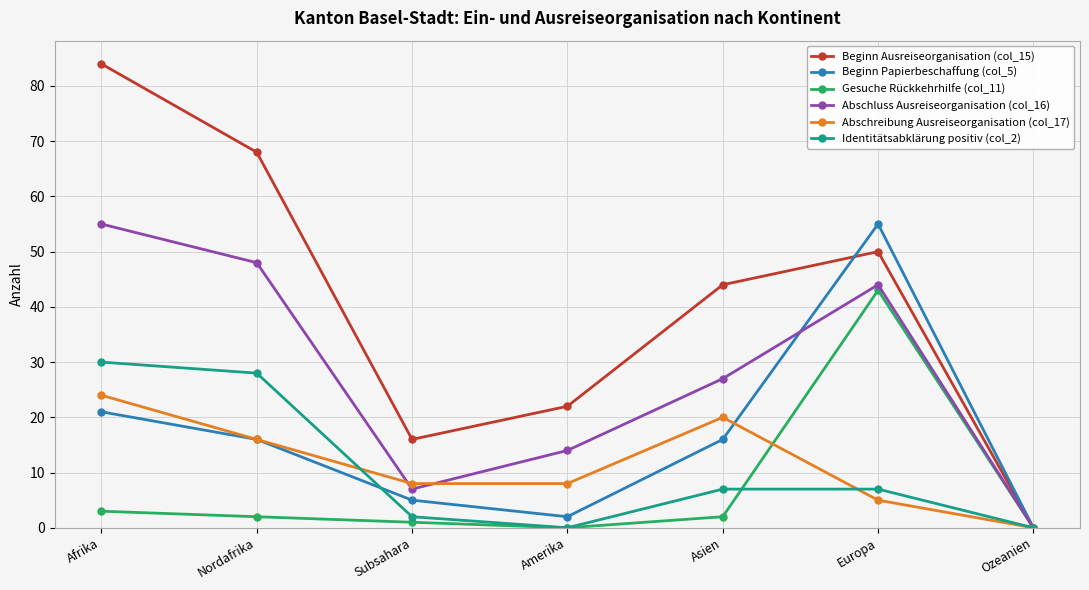

What is the label of the 1st point from the right?

Ozeanien